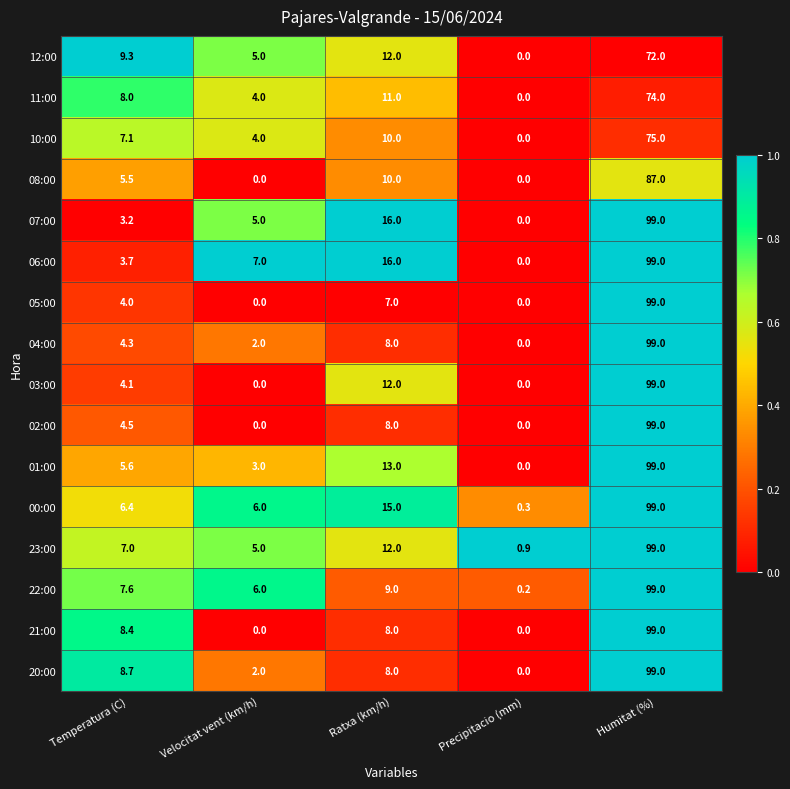

Rank the categories by 11:00 value from highest to lowest.

Humitat (%), Ratxa (km/h), Temperatura (C), Velocitat vent (km/h), Precipitacio (mm)